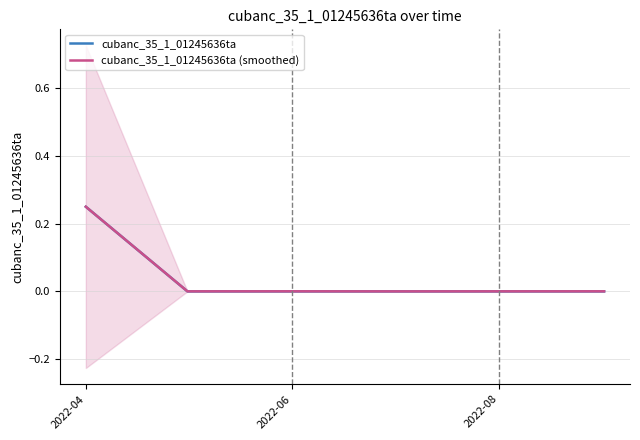

The cubanc_35_1_01245636ta series shows -0.1 at 2022-06. True or false?

False